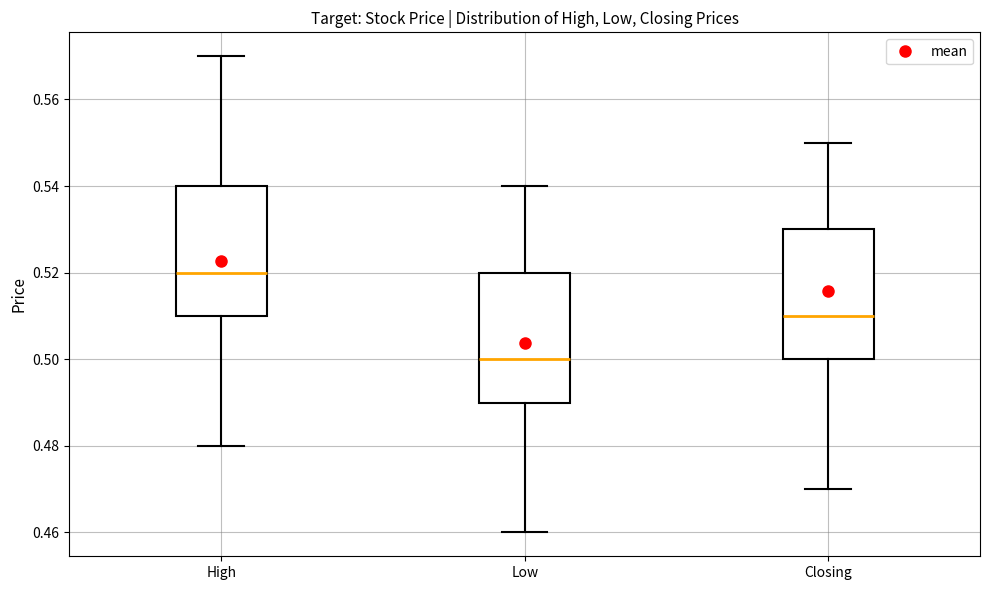

Reading left to right, transcribe this box plot: for each box, give where its median line is, the range the box spans, and where its two whiskers end, as read against the y-axis. The values are not printed on the chart, so give them approximately, as read against the axis.

High: median 0.52, box 0.51 to 0.54, whiskers 0.48 to 0.57
Low: median 0.50, box 0.49 to 0.52, whiskers 0.46 to 0.54
Closing: median 0.51, box 0.50 to 0.53, whiskers 0.47 to 0.55